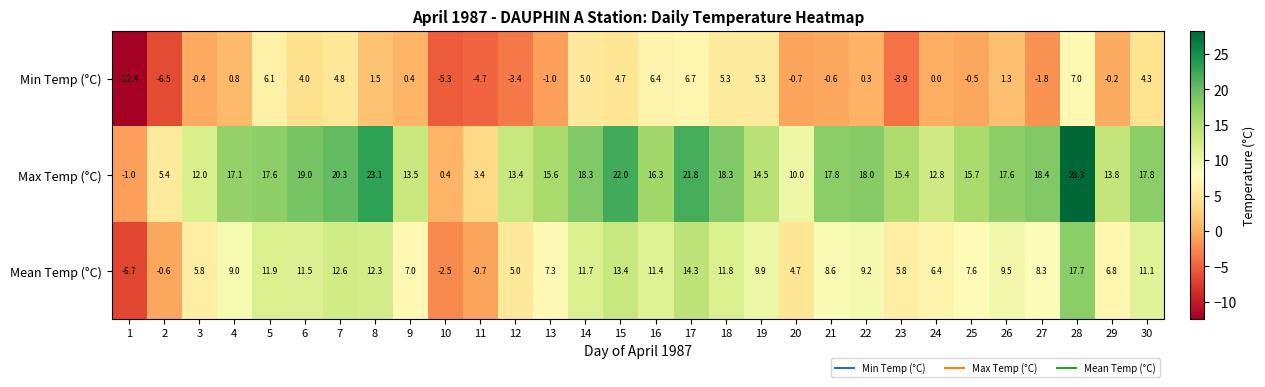

The Max Temp (°C) series shows 29.8 at 14. True or false?

False